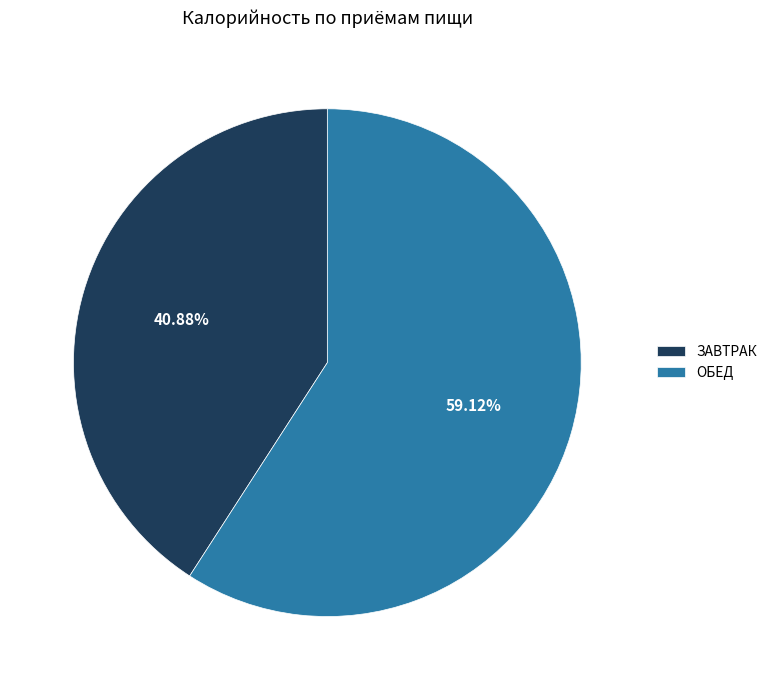

The ОБЕД slice represents 49% of the pie. True or false?

False